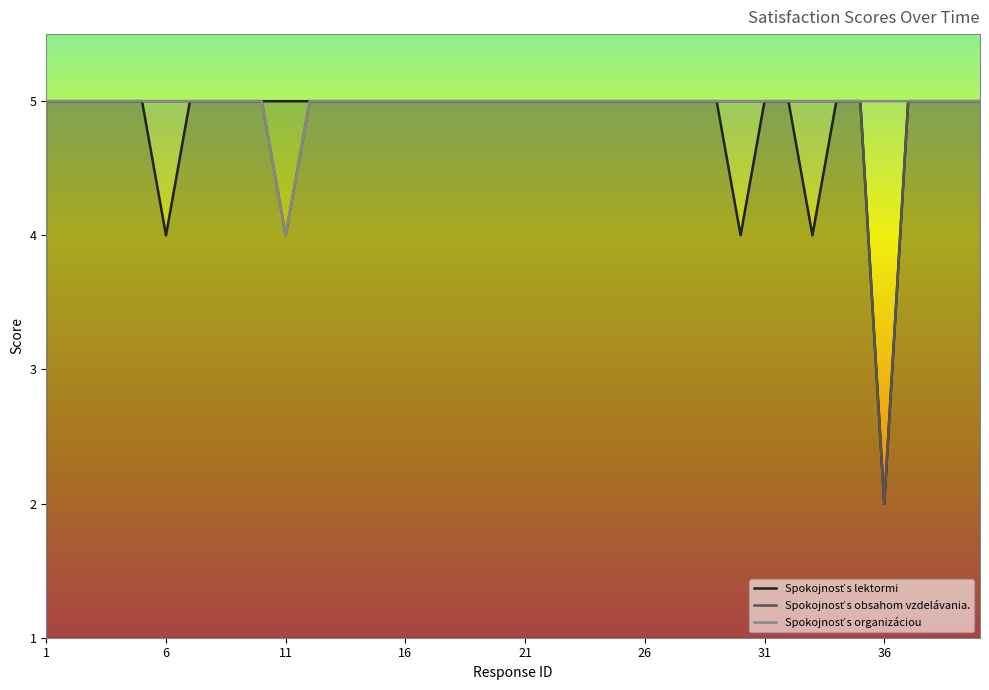

Which series has the largest total across all categories?

Spokojnosť s organizáciou